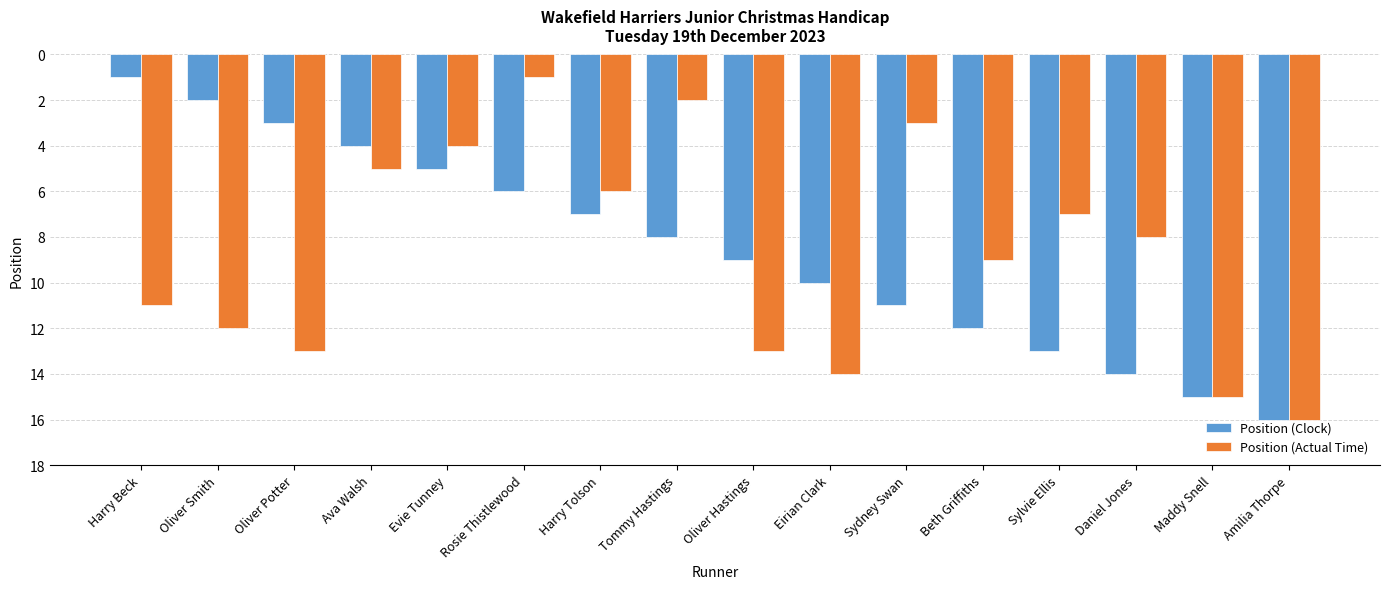

Read the Position (Clock) value at Sylvie Ellis, to the nearest 5.

15